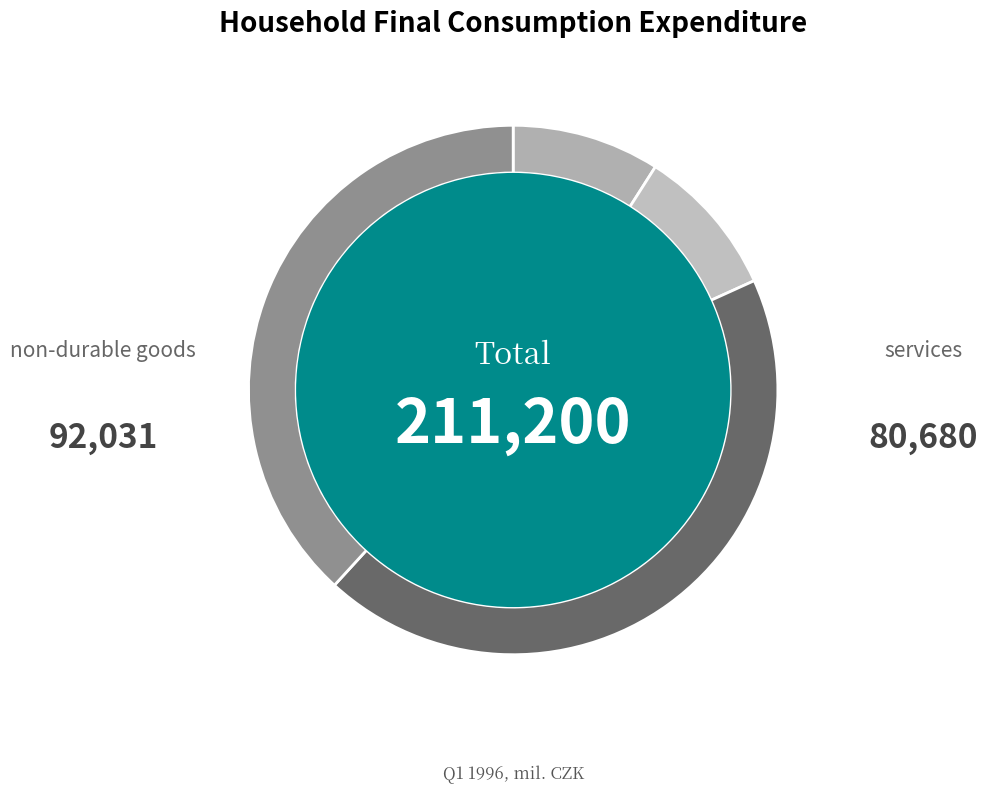

Rank the categories by value from highest to lowest.

non-durable goods, services, semi-durable goods, durable goods